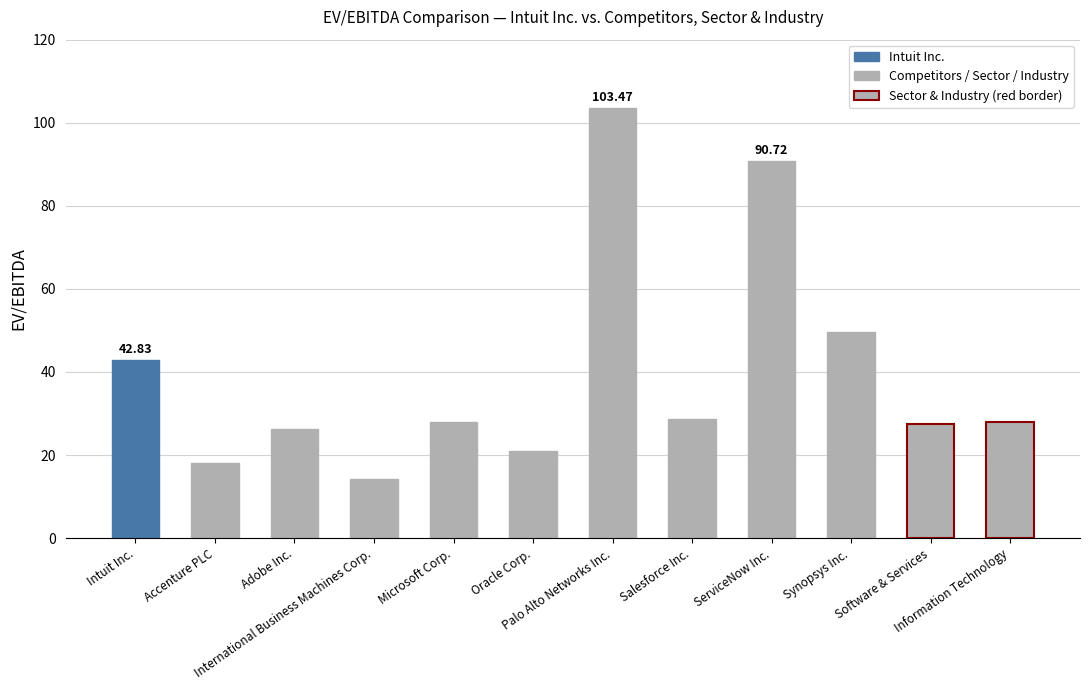

True or false: the data shows 90.7 at ServiceNow Inc..

True